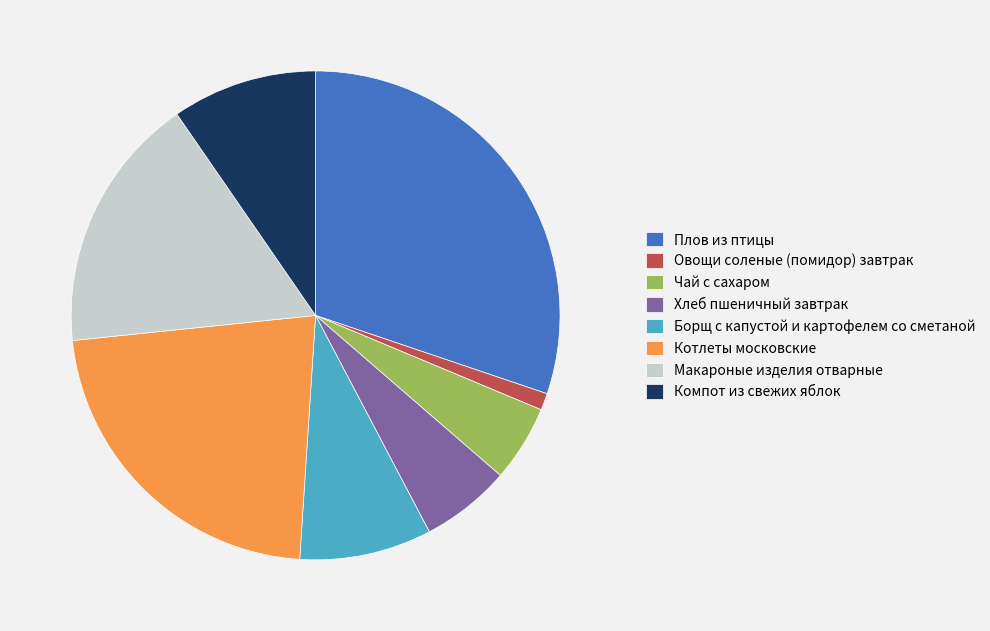

Which category has the biggest portion of the pie?

Плов из птицы